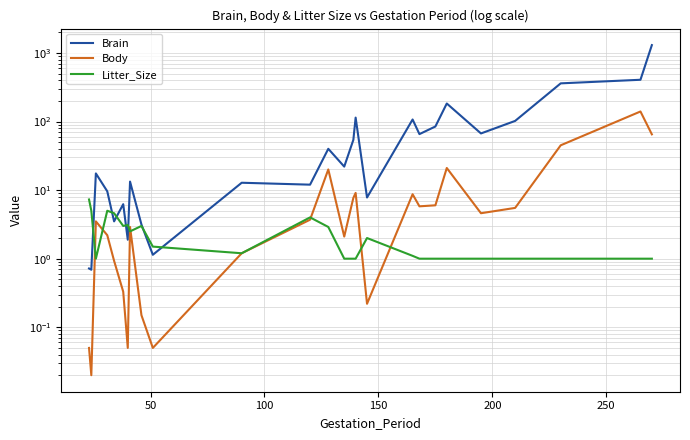

What is the difference between the maximum and minimum values in the Body series?

140.0